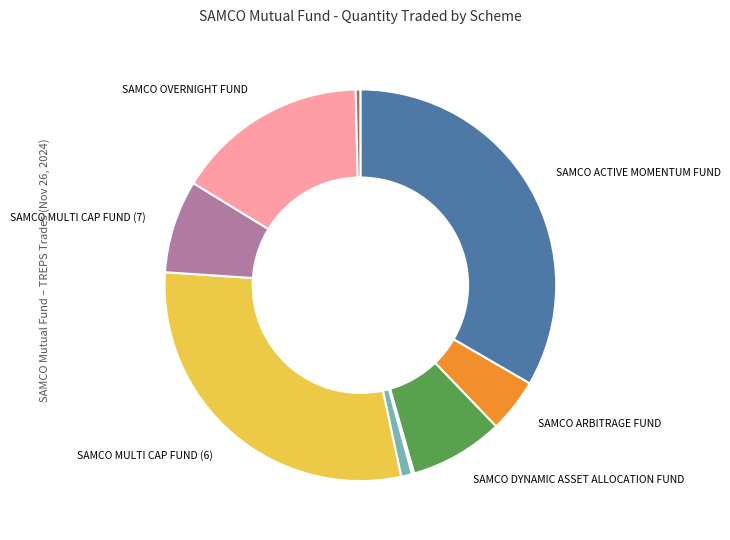

Is there a majority slice in this chart?

No